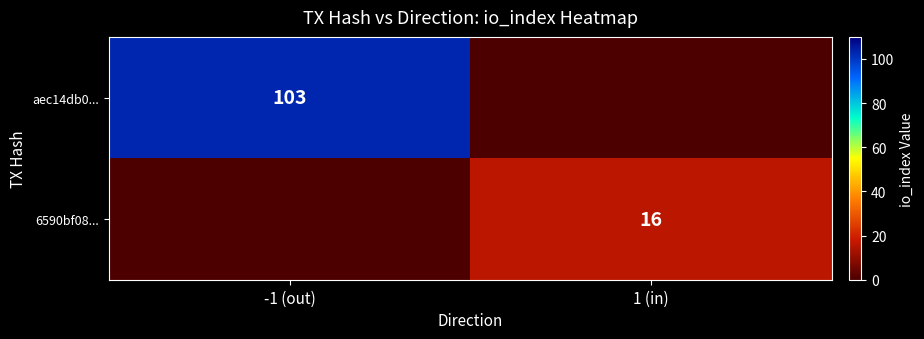

The value of 6590bf08... at 1 (in) is 23. True or false?

False